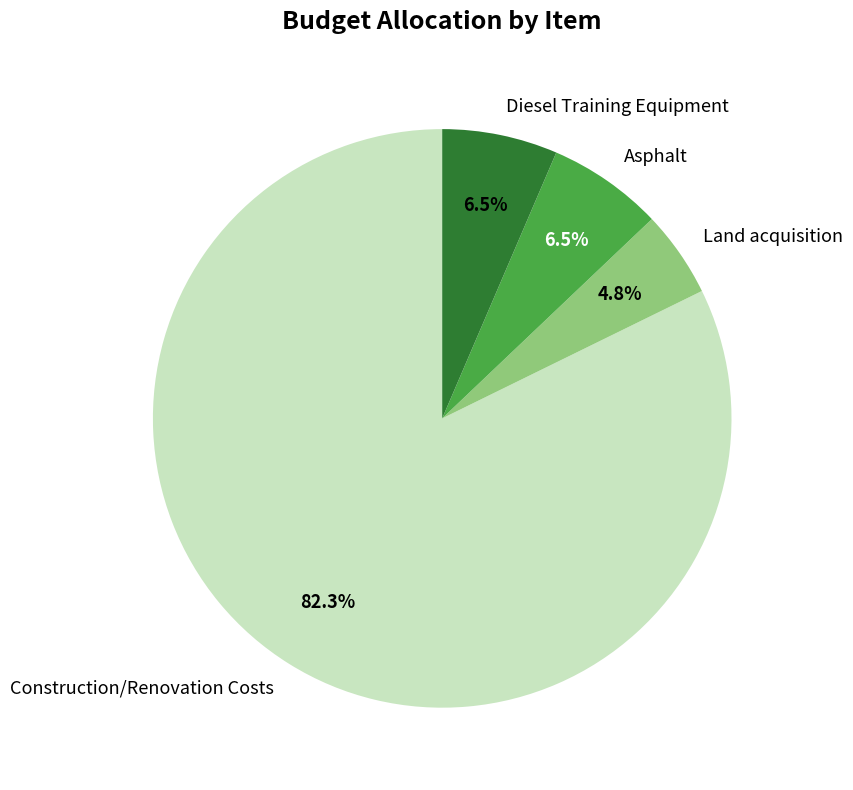

The Asphalt slice represents 15% of the pie. True or false?

False